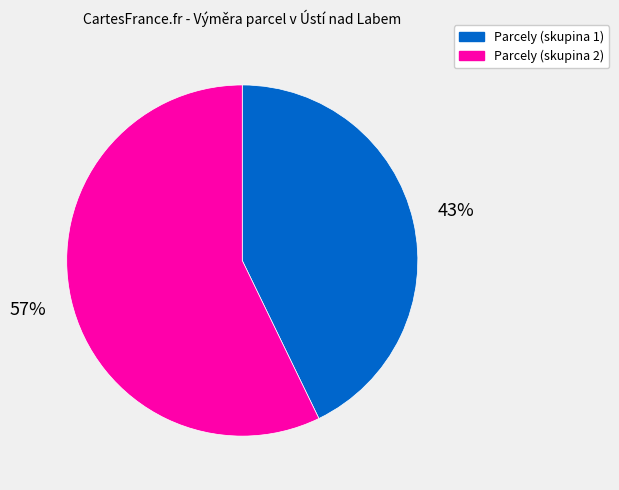

Count the number of slices in the pie.

2